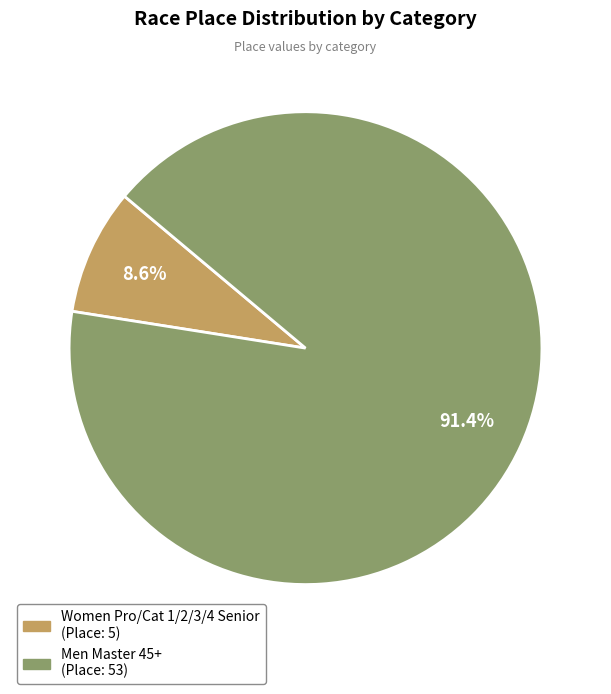

Is it true that Men Master 45+ is 99% of the pie?

False